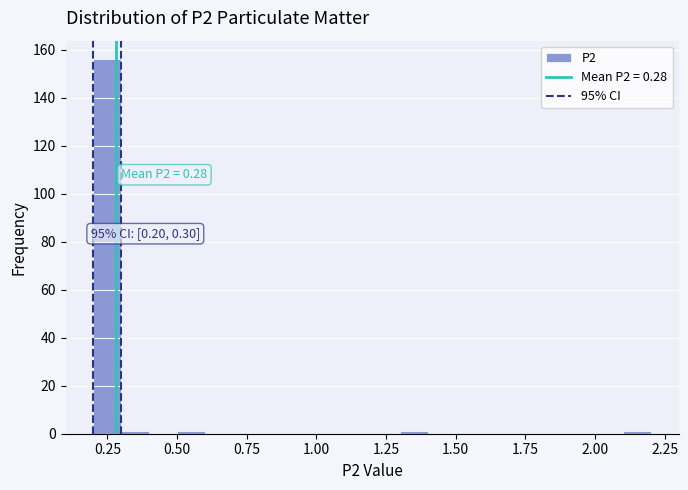

Read against the x-axis, roughly where is the centre of the tallest bar?

0.25